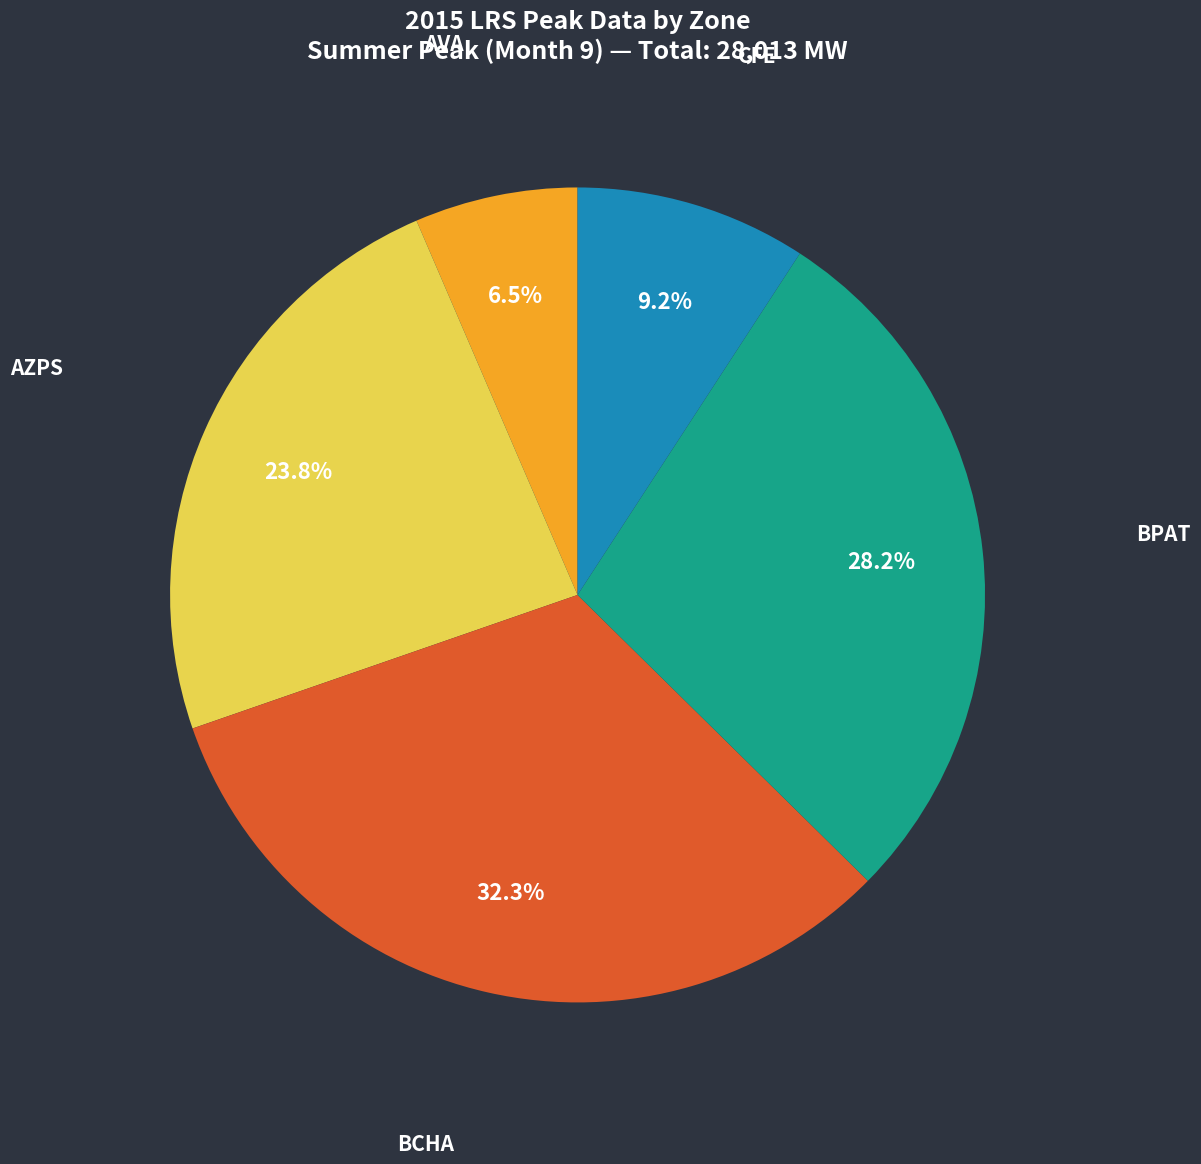

How many segments does this pie chart have?

5